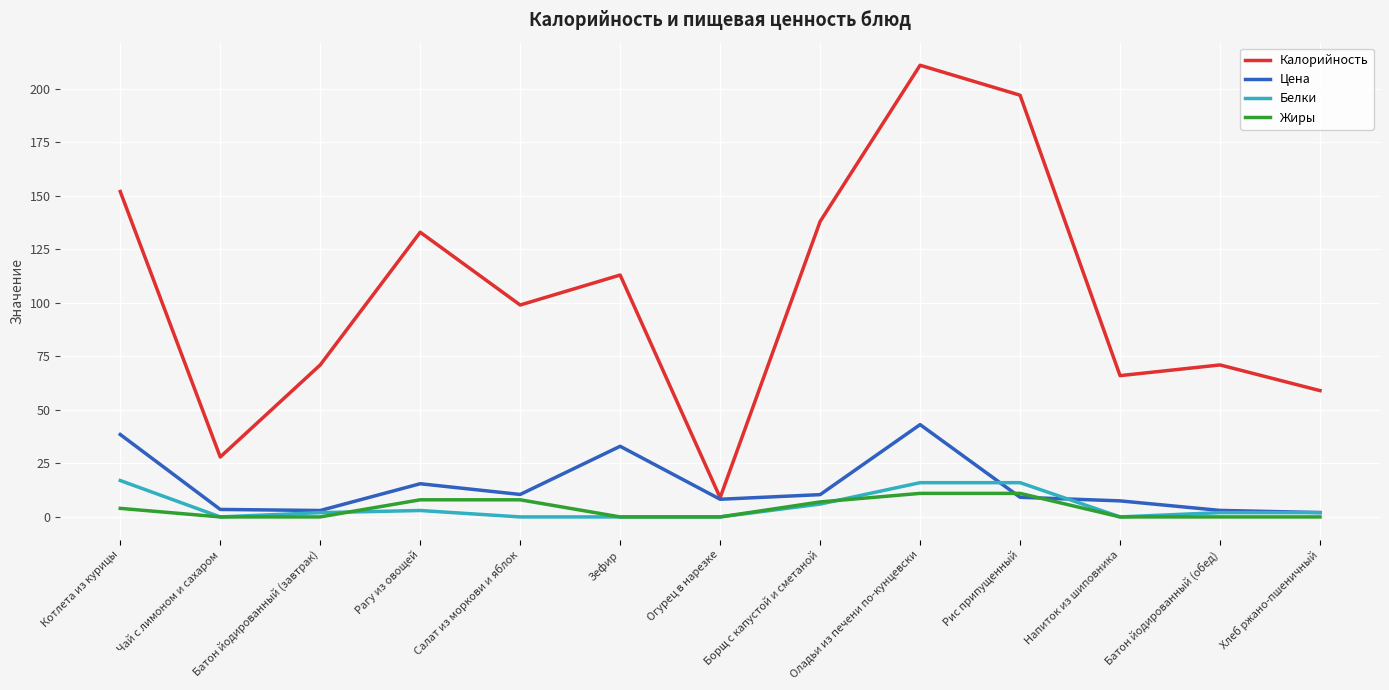

True or false: Калорийность and Белки cross at least once.

False